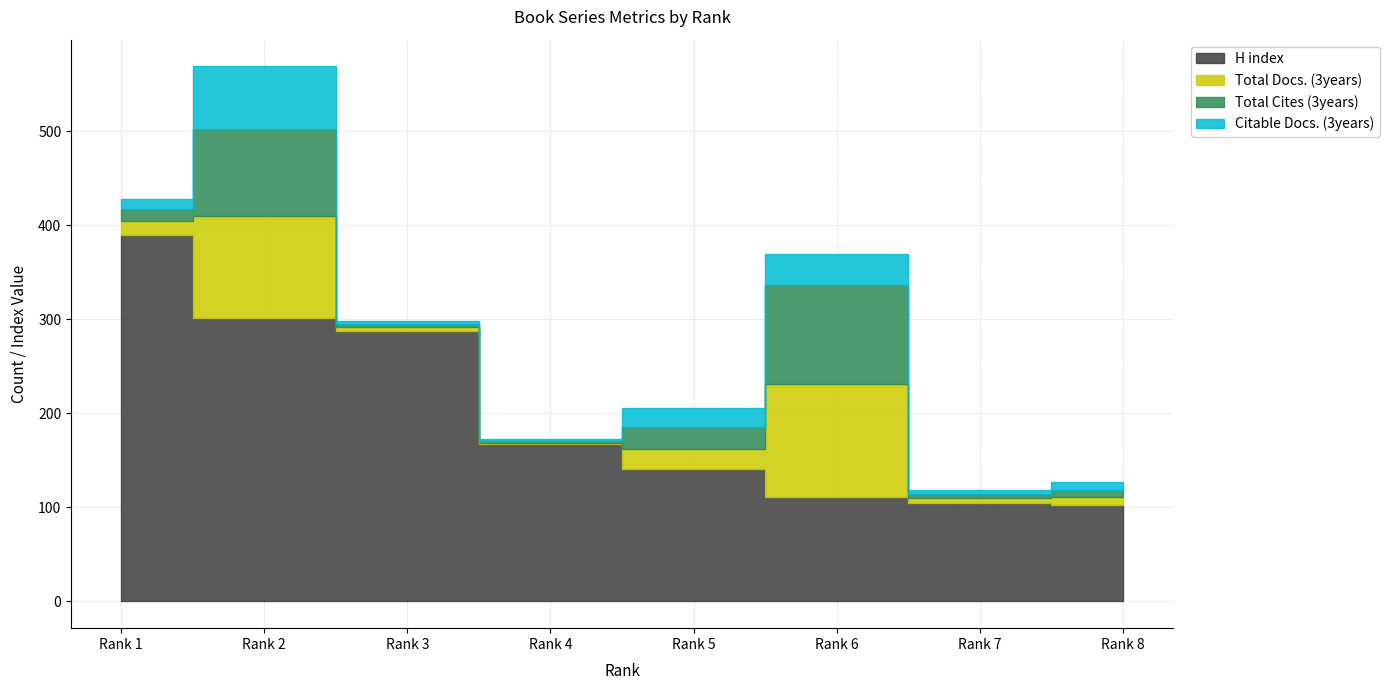

True or false: H index has a value of 554 at Rank 1.

False